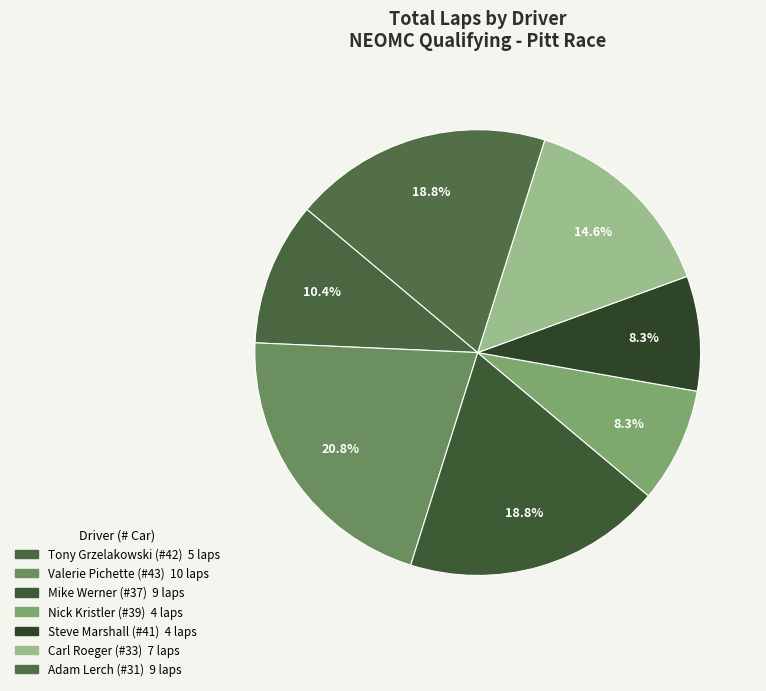

Count the number of slices in the pie.

7